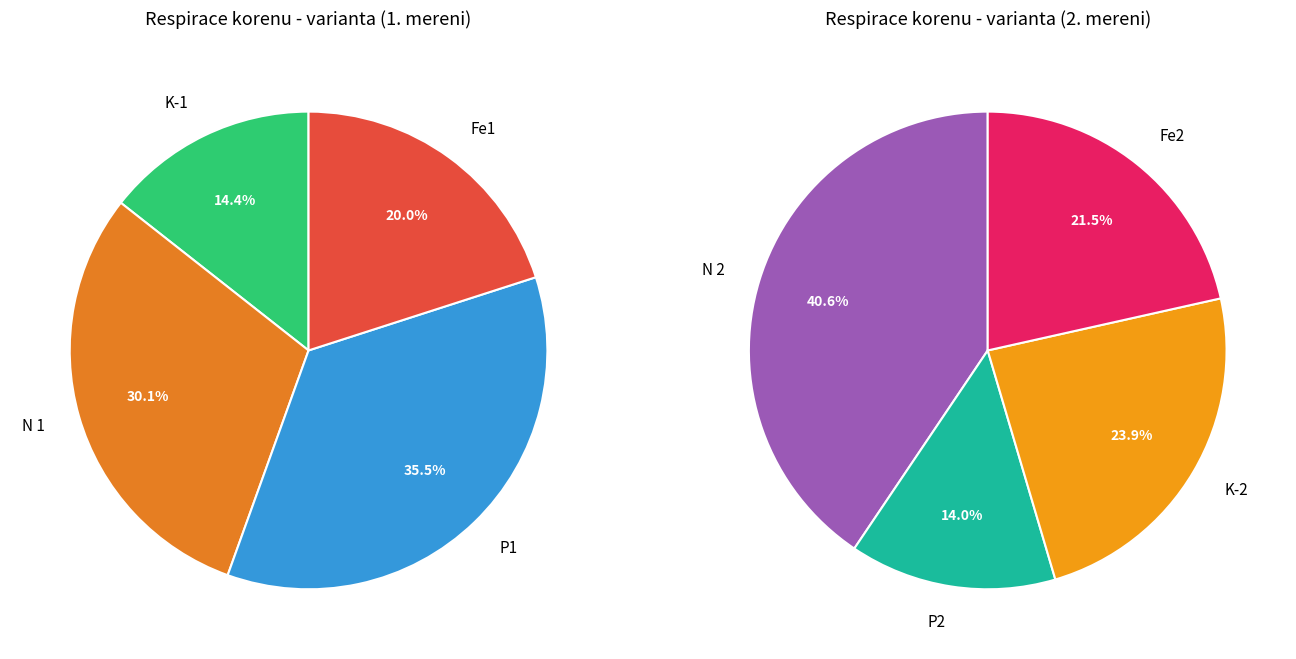

What percentage do Fe2 and Fe1 together represent?

20.8%